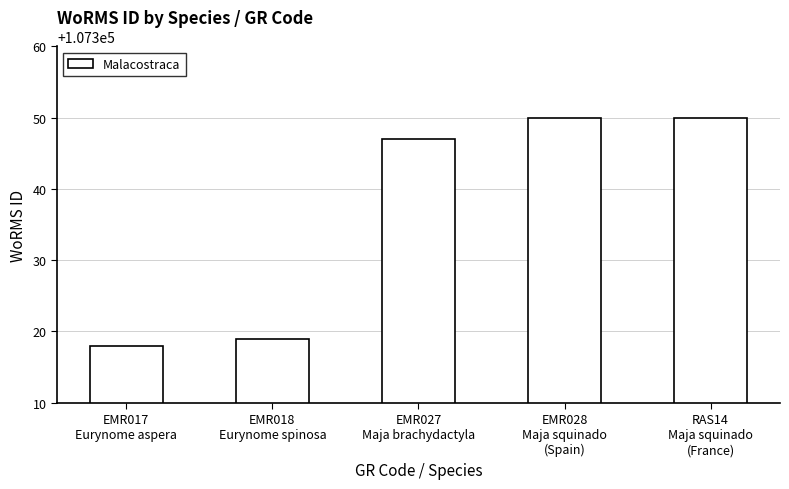

How many values are below 107347?

2